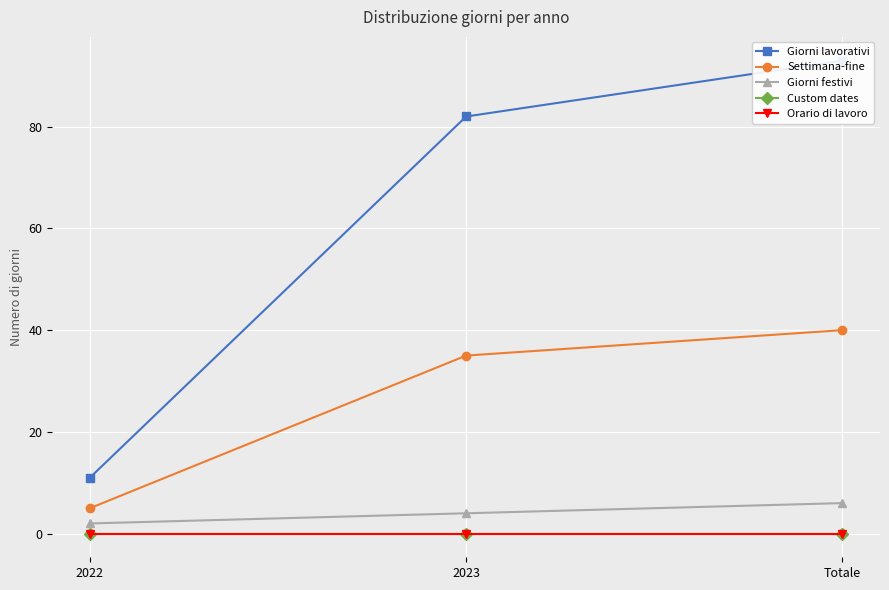

Where does the Settimana-fine series first go above 35?

Totale